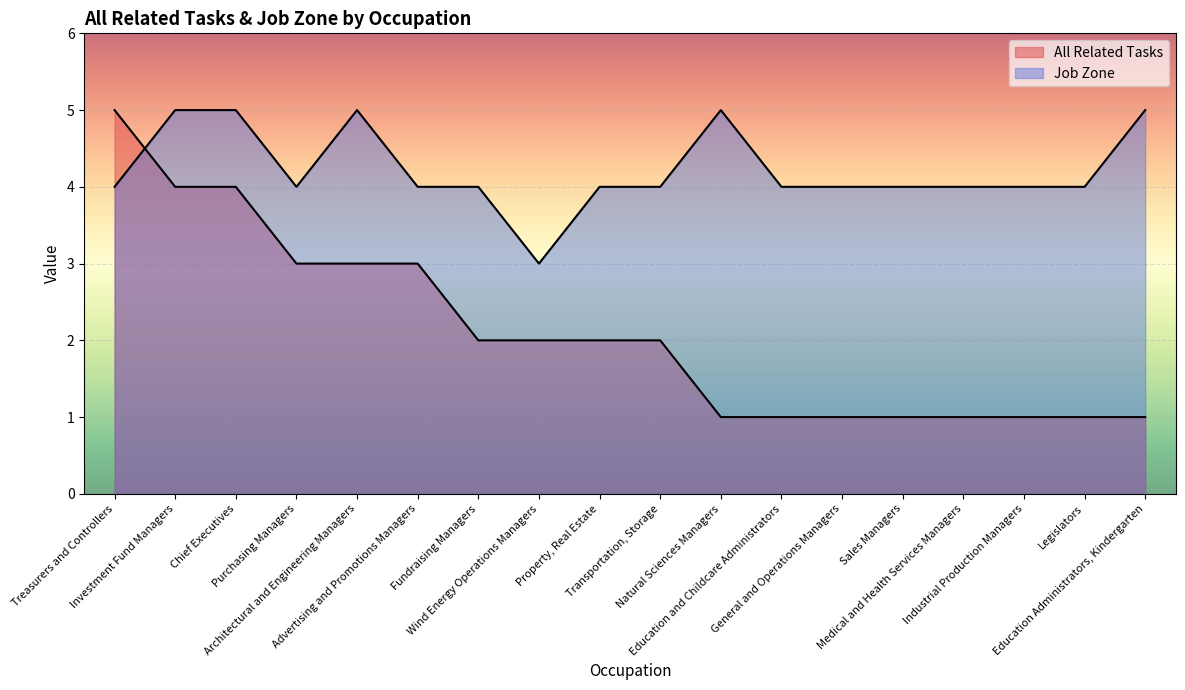

Which series changed the most between Wind Energy Operations Managers and General and Operations Managers?

All Related Tasks